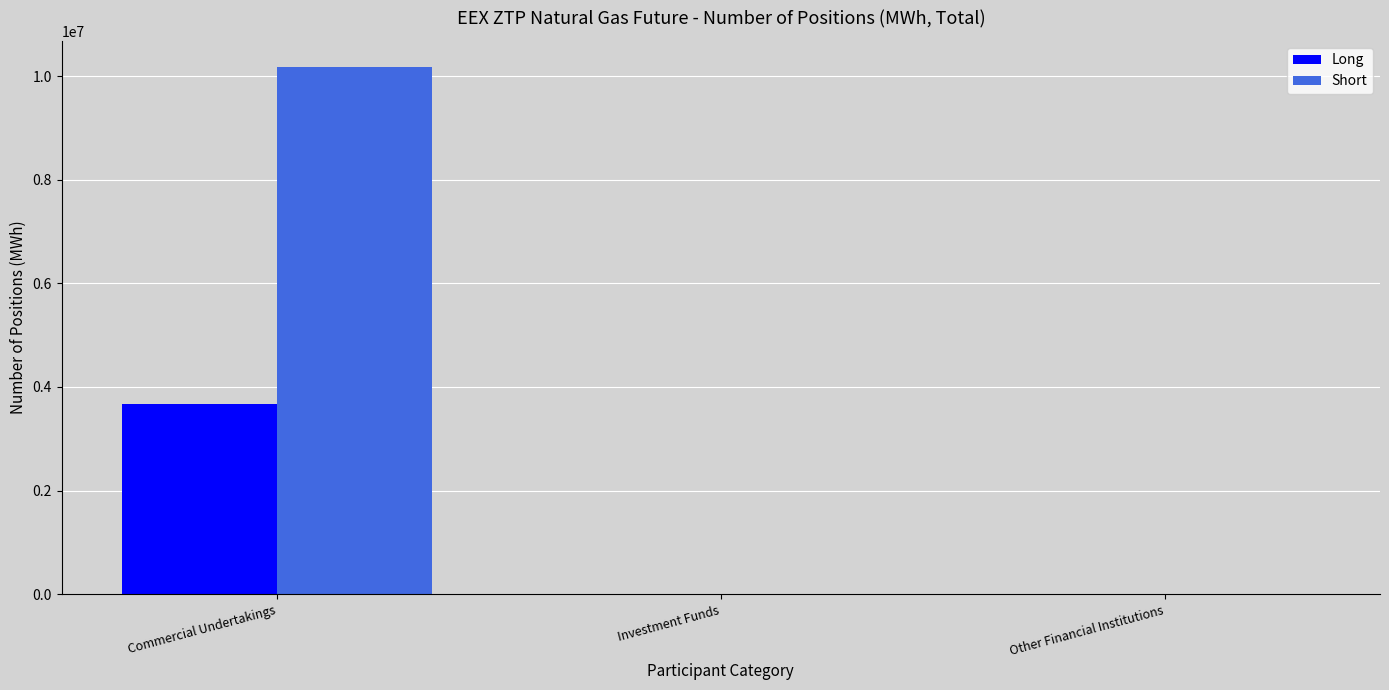

What is the maximum value for Long?

3670125